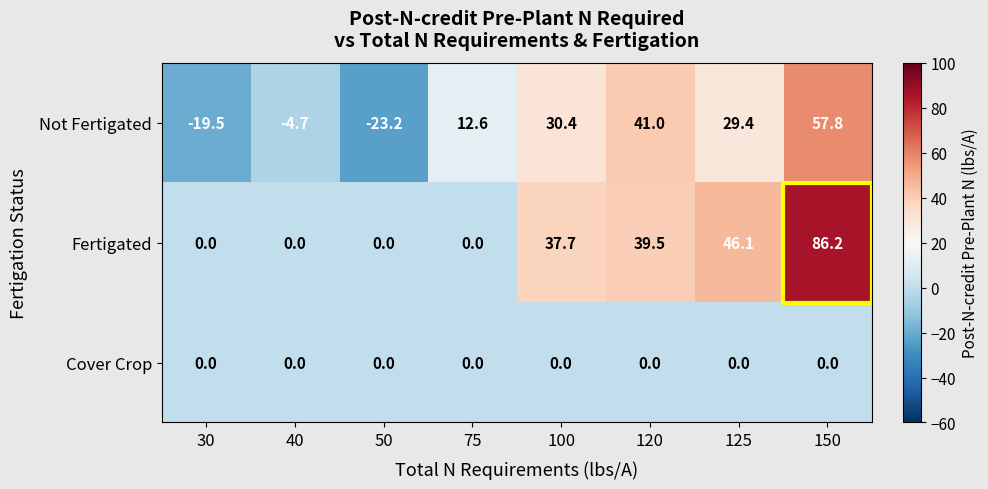

The value of Cover Crop at 100 is 0.0. True or false?

True